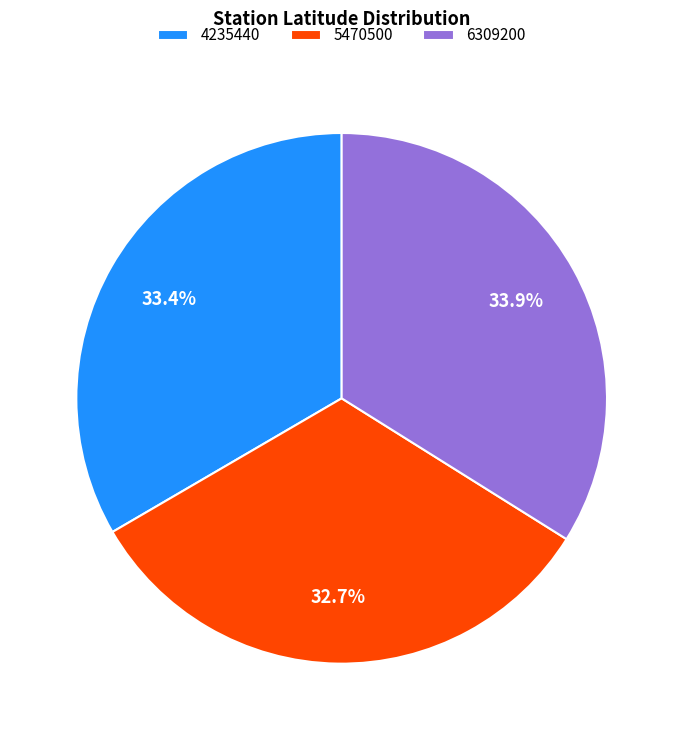

What is the largest slice in the pie chart?

6309200